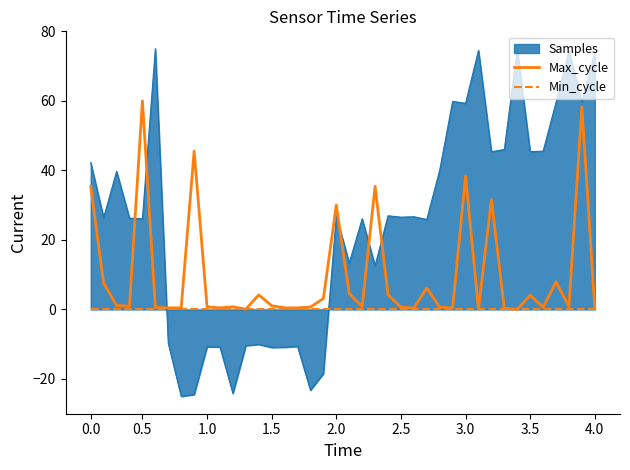

True or false: Max_cycle has a value of 4.6 at 20.

True